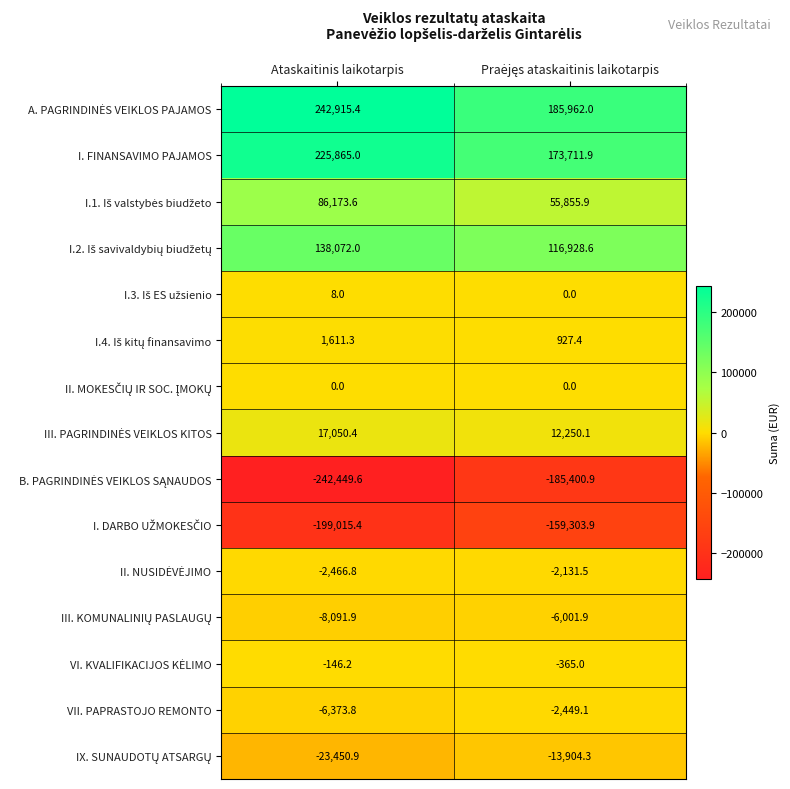

The VII. PAPRASTOJO REMONTO series shows -6373.8 at Ataskaitinis laikotarpis. True or false?

True